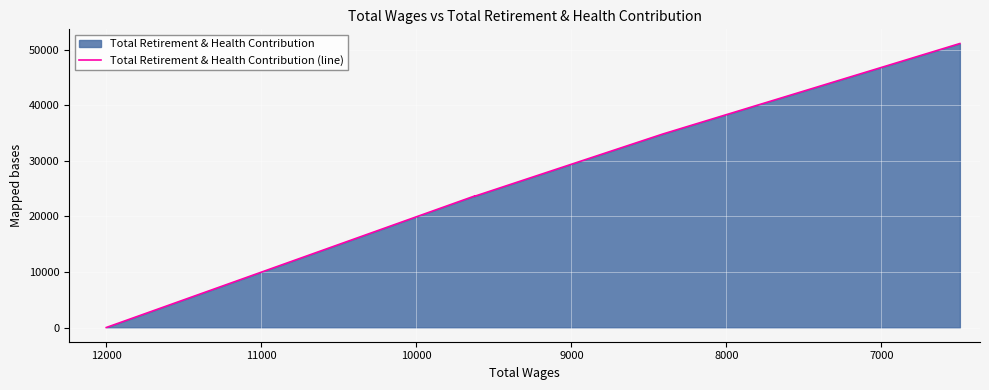

True or false: the data shows 23258 at 12000.

False